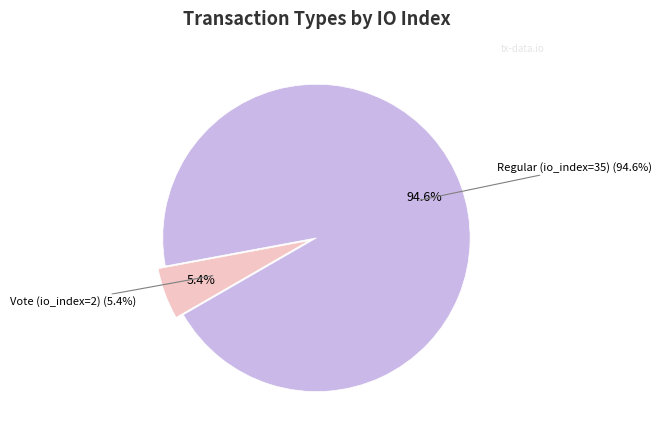

True or false: Regular (io_index=35) accounts for 95% of the total.

True